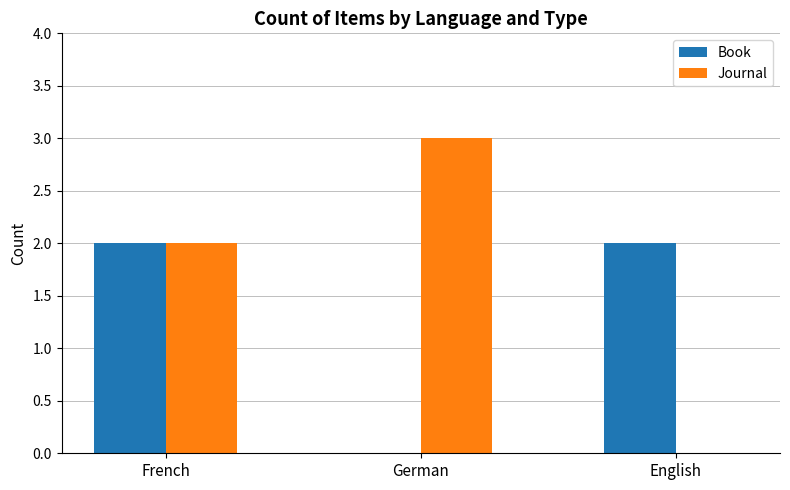

What is the greatest value displayed?

3